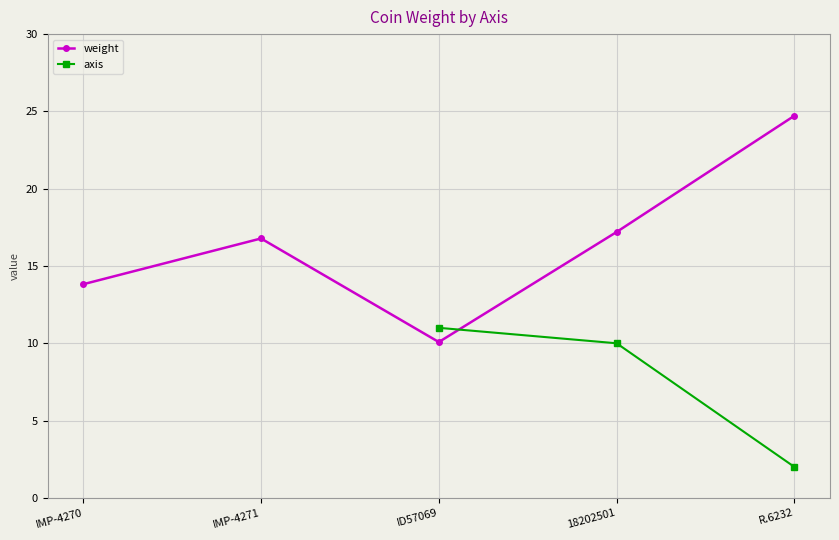

Which label corresponds to the smallest value in the chart?

R.6232